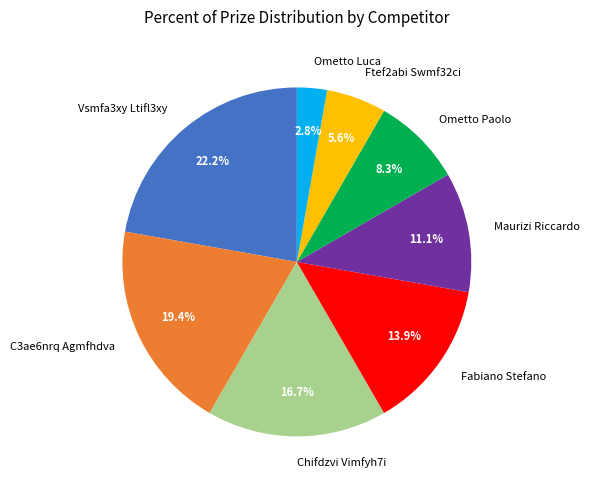

Is it true that Ometto Paolo is 17% of the pie?

False